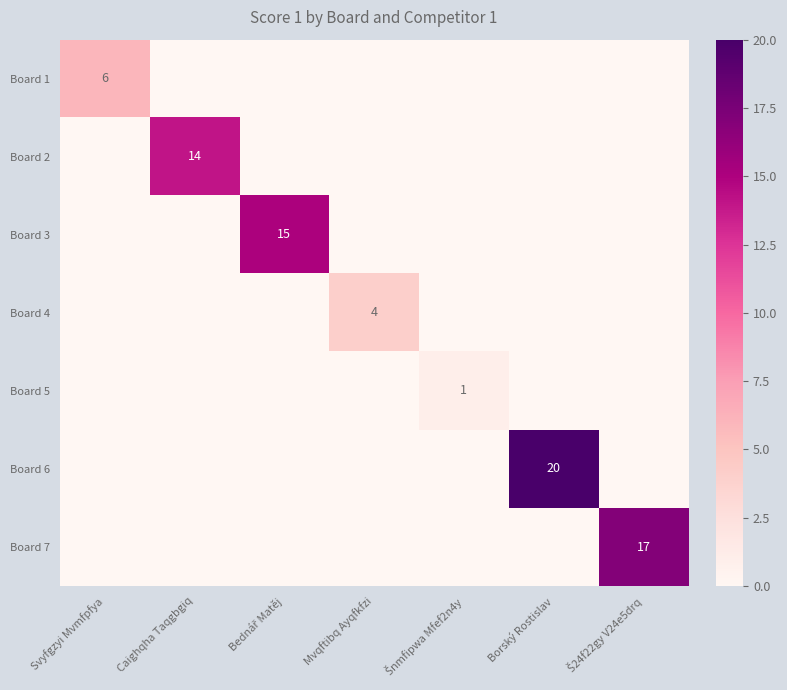

What is the sum of all Board 6 values?

20